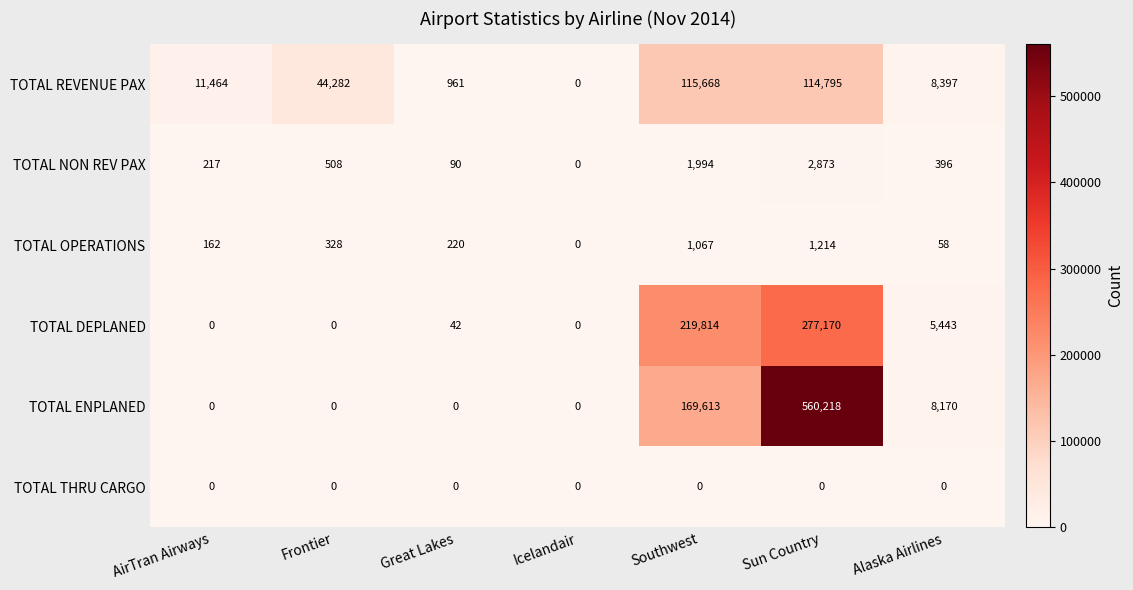

What is the difference between the TOTAL OPERATIONS values at Southwest and Alaska Airlines?

1009